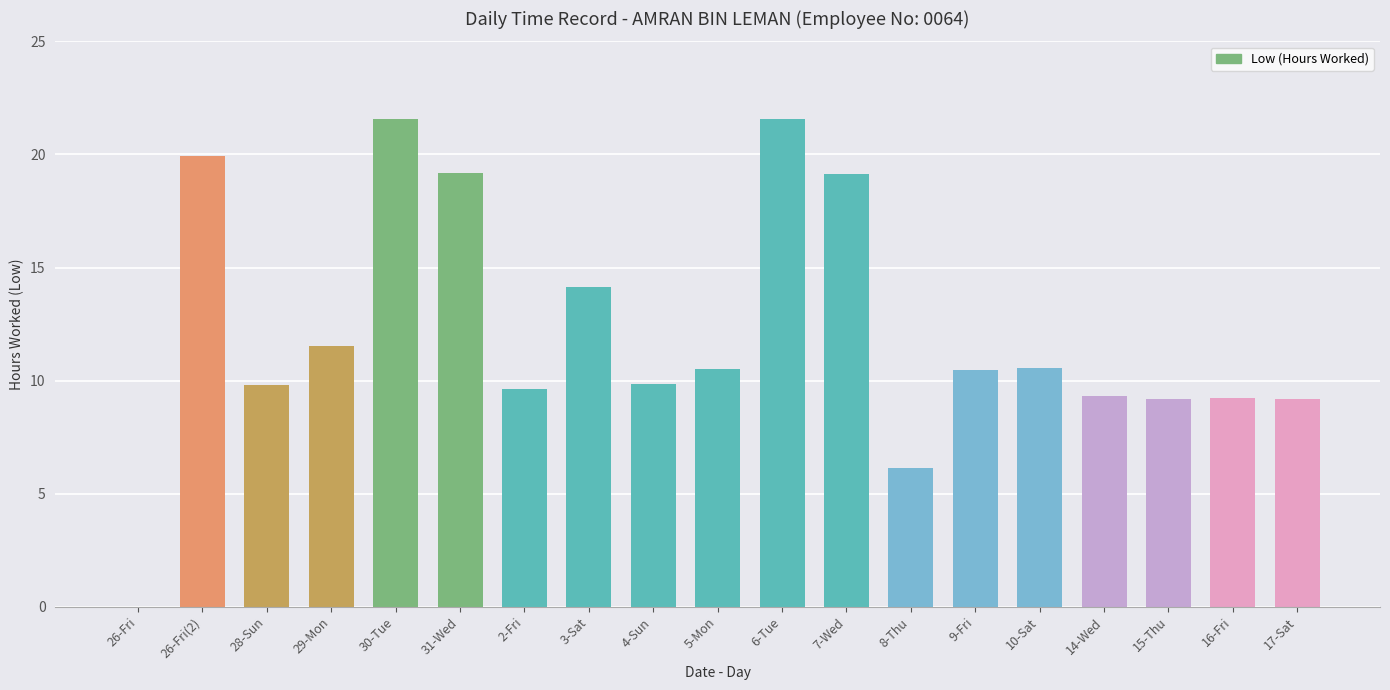

What is the sum of all values?

230.8